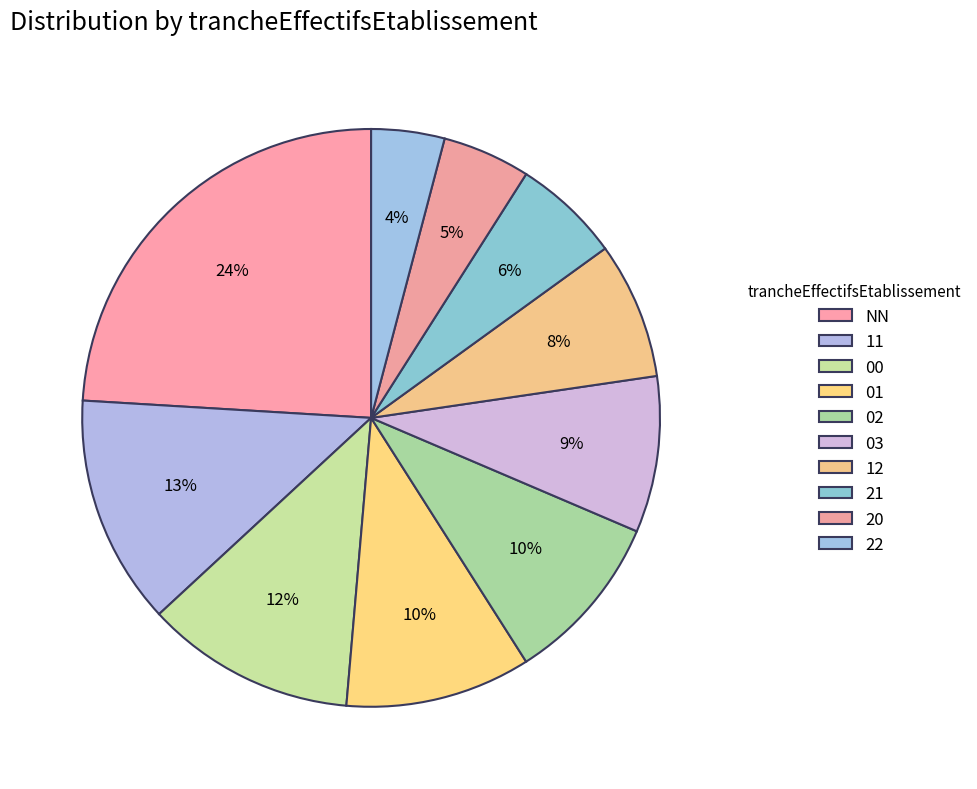

Count the number of slices in the pie.

10